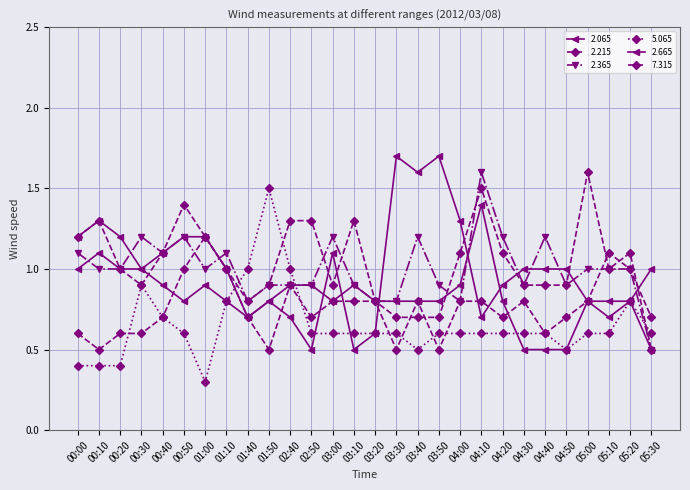

Is this an area chart (filled region under the line)?

No